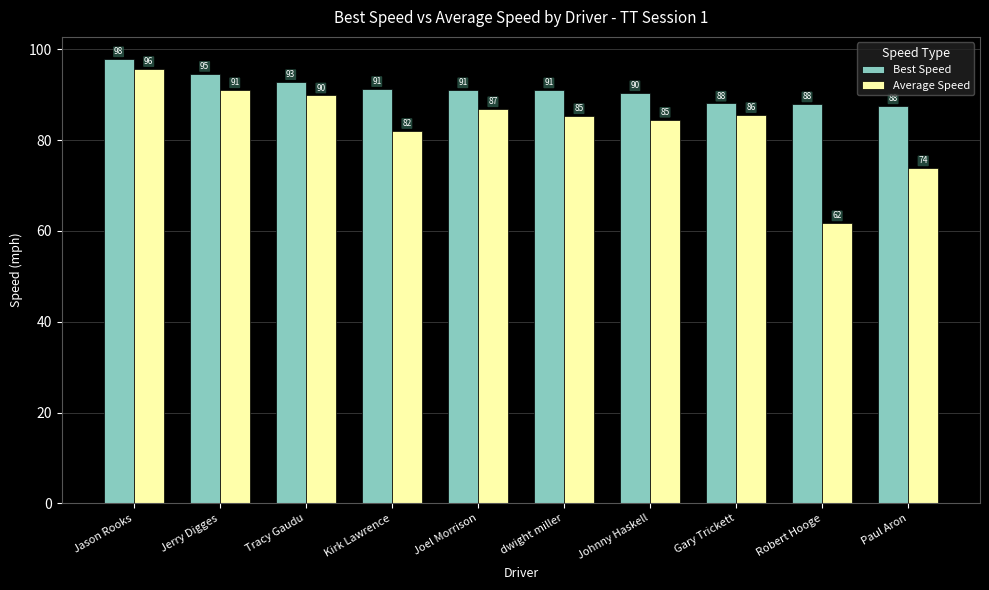

What is the spread (max minus min) of values at Johnny Haskell?

5.8